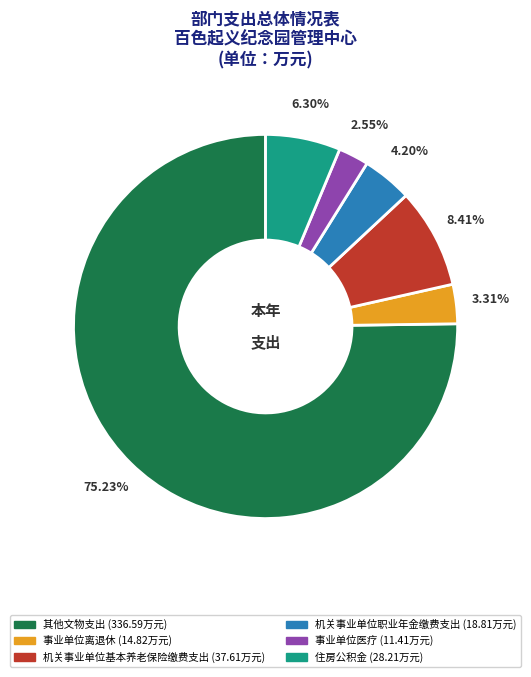

Is 其他文物支出 the majority of the pie?

Yes